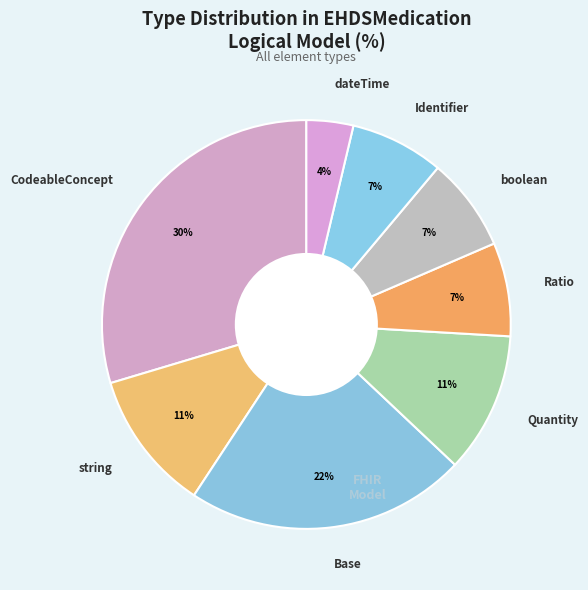

Which slice is the largest?

CodeableConcept